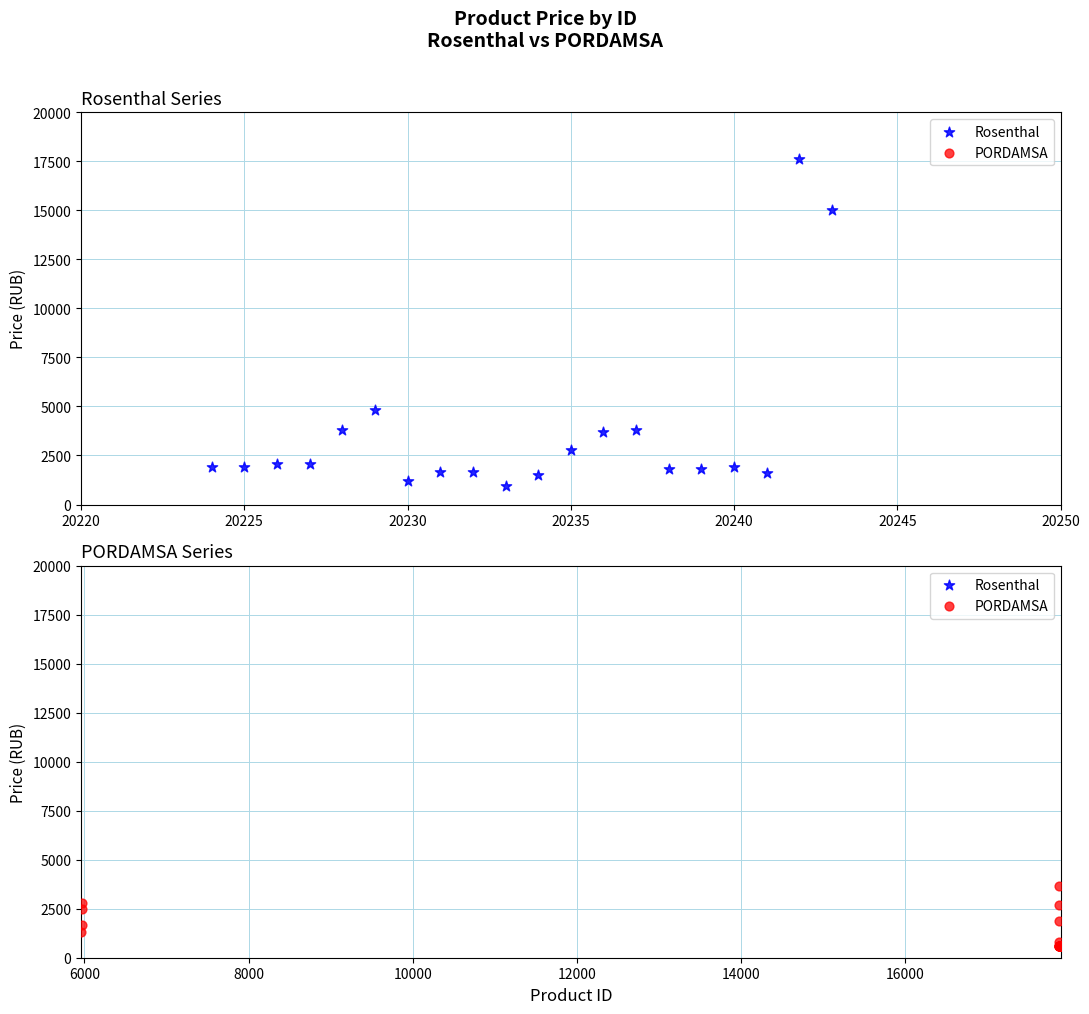

Which series has the largest Y range (max minus min)?

Rosenthal